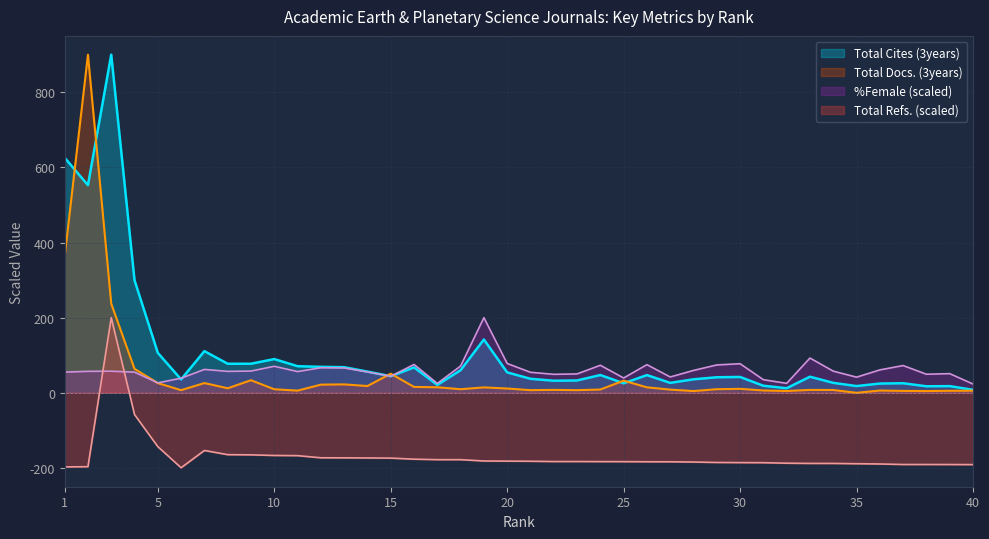

How many lines are shown in the chart?

4